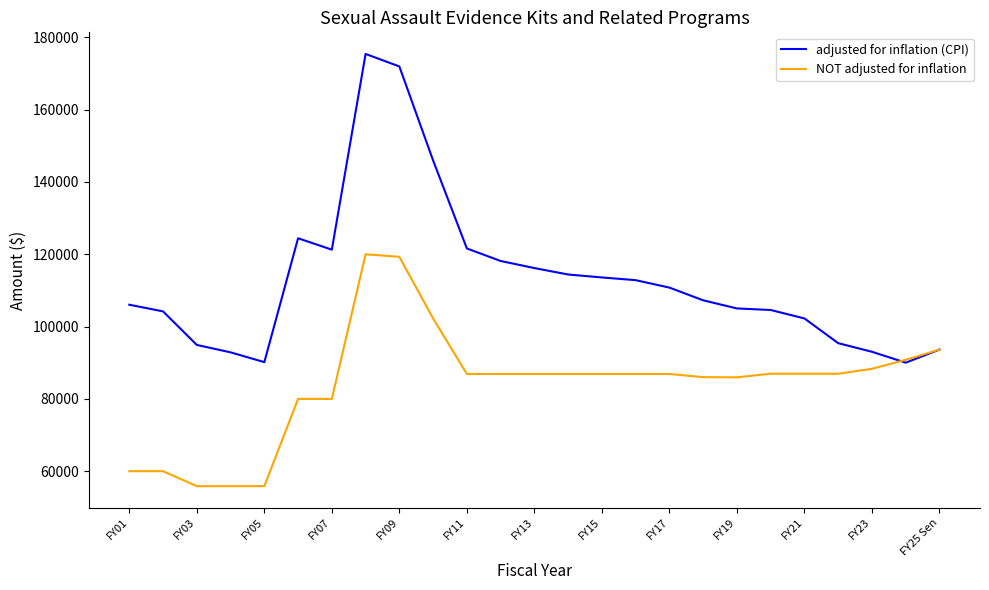

How many lines are shown in the chart?

2